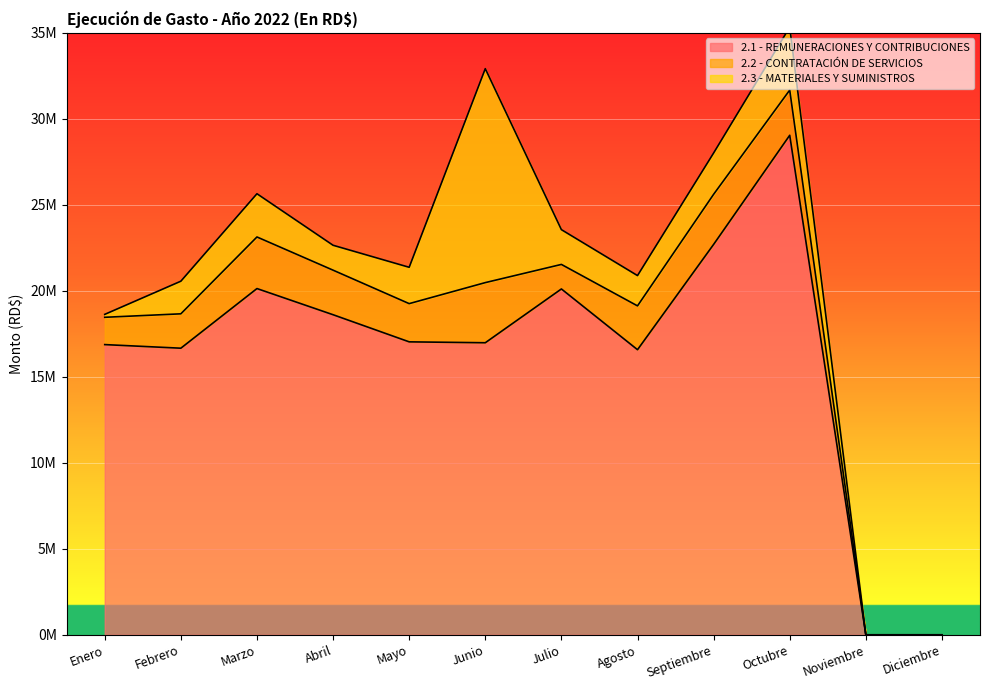

What position from the right is Febrero?

11